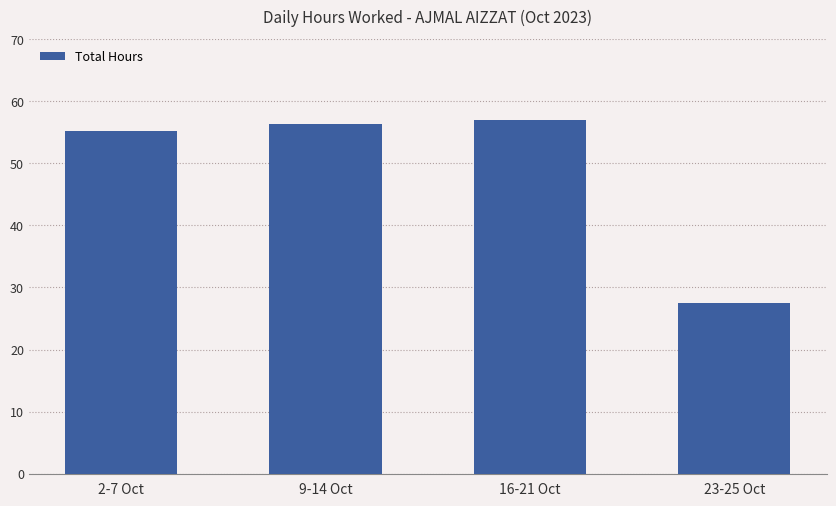

Between 23-25 Oct and 9-14 Oct, which is larger?

9-14 Oct